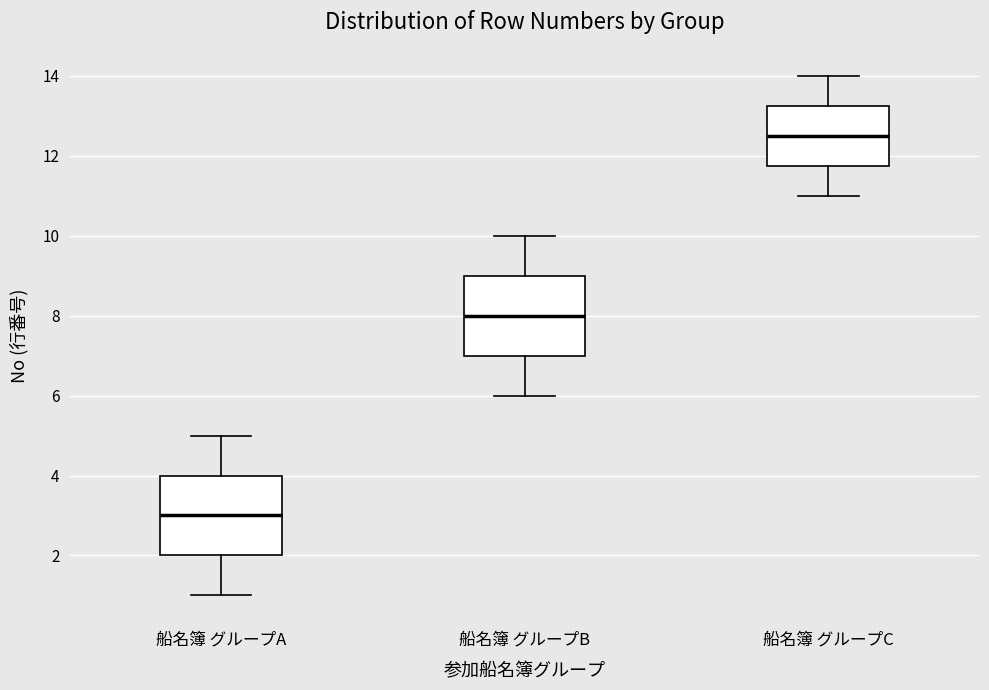

Reading left to right, read every box against the y-axis: the position of its median line, the range the box covers, and the ends of its whiskers. The values are not printed on the chart, so give them approximately, as read against the axis.

船名簿 グループA: median 3.0, box 2.0 to 4.0, whiskers 1.0 to 5.0
船名簿 グループB: median 8.0, box 7.0 to 9.0, whiskers 6.0 to 10.0
船名簿 グループC: median 12.6, box 11.8 to 13.2, whiskers 11.0 to 14.0